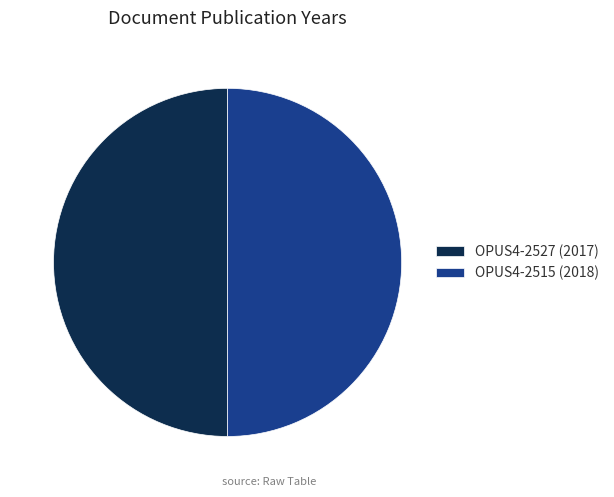

What is the ratio of the value at OPUS4-2527 (2017) to the value at OPUS4-2515 (2018)?

1.0